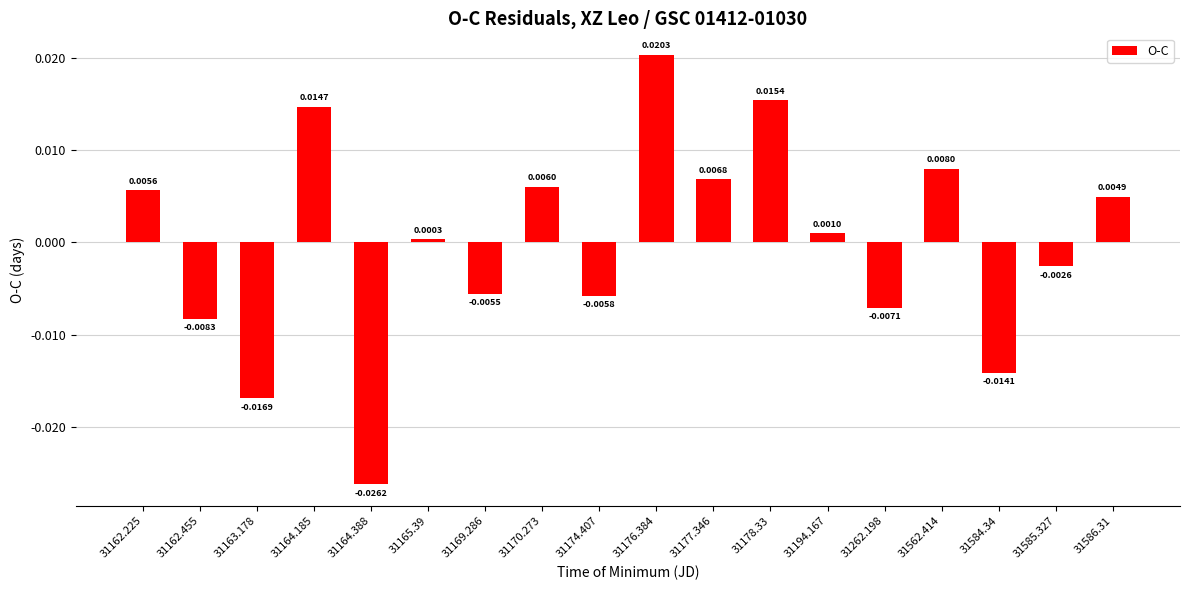

List the labels in order of value, smallest first.

31164.388, 31163.178, 31584.34, 31162.455, 31262.198, 31174.407, 31169.286, 31585.327, 31165.39, 31194.167, 31586.31, 31162.225, 31170.273, 31177.346, 31562.414, 31164.185, 31178.33, 31176.384